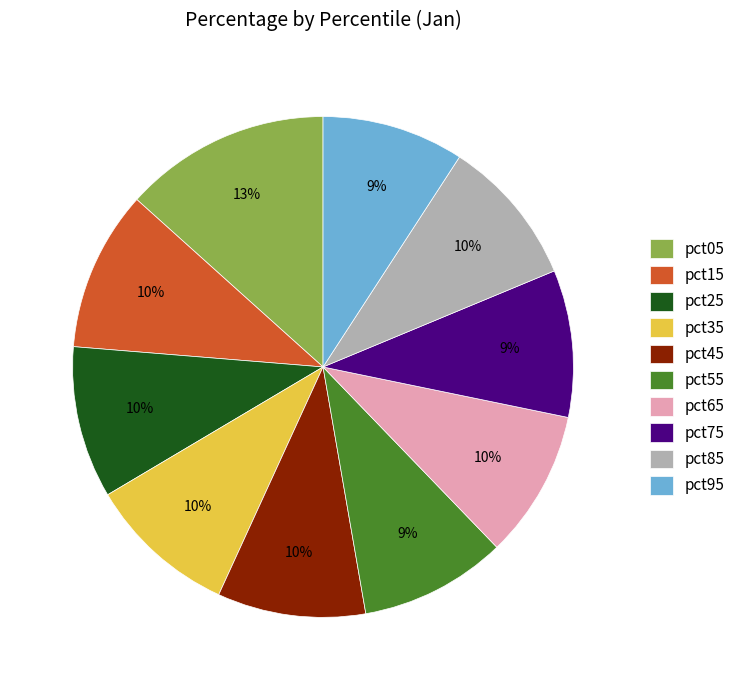

What is the largest slice in the pie chart?

pct05